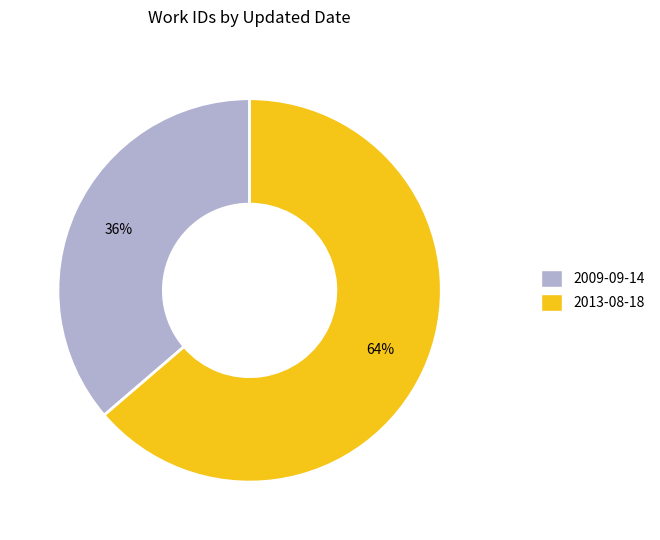

To the nearest percent, what is the average slice percentage?

50%